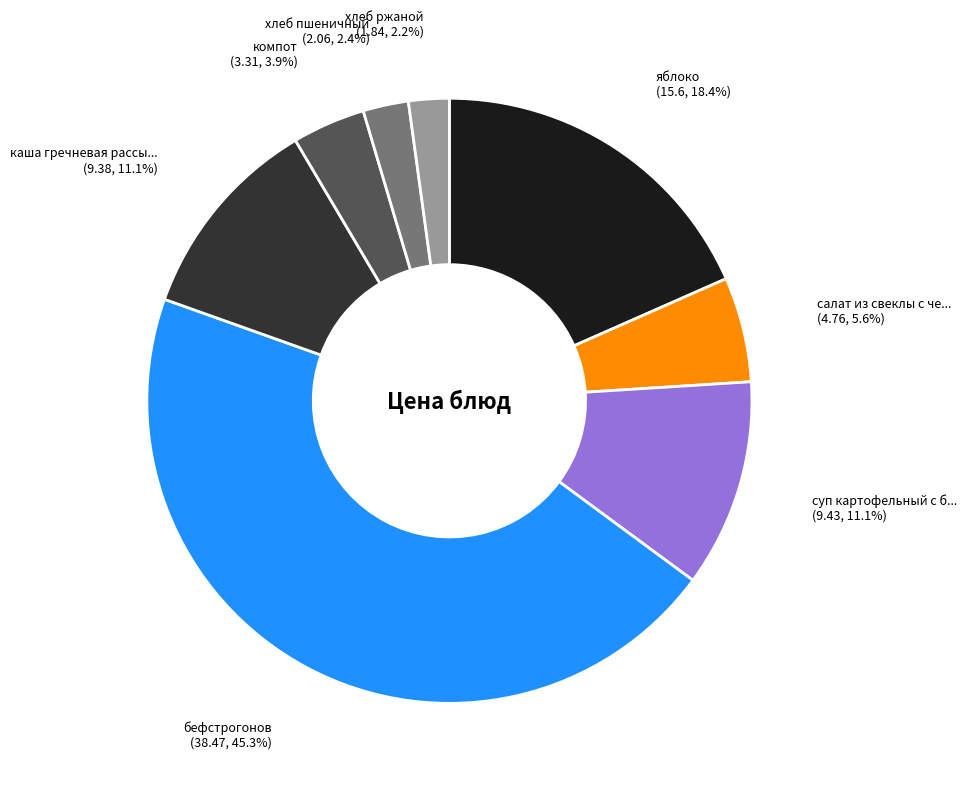

Does any single category account for the majority?

No